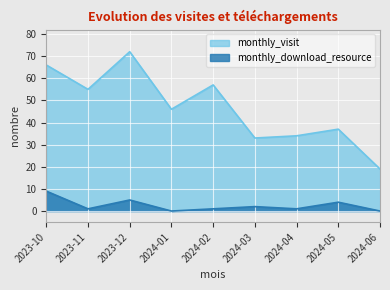

What are all the series names shown in the legend?

monthly_visit, monthly_download_resource